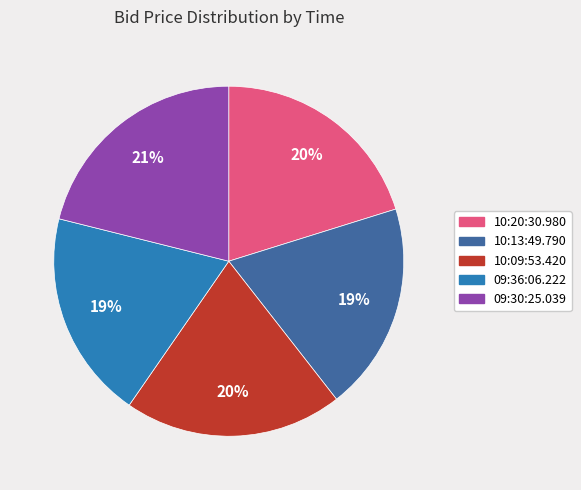

Do 10:20:30.980 and 10:09:53.420 together represent more than half of the pie?

No